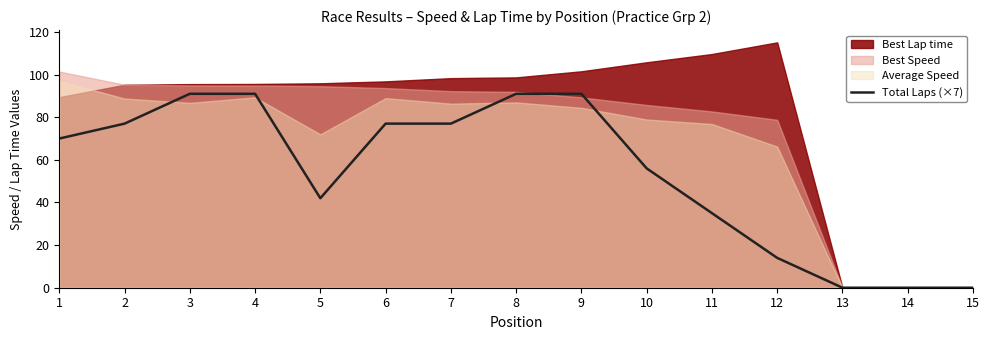

True or false: Total Laps (×7) has a value of 35 at 11.

True